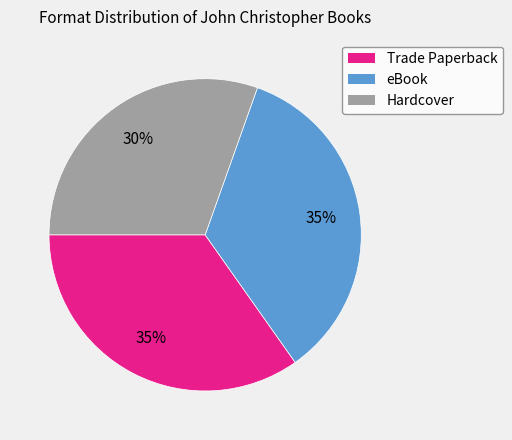

Is it true that Trade Paperback is 35% of the pie?

True